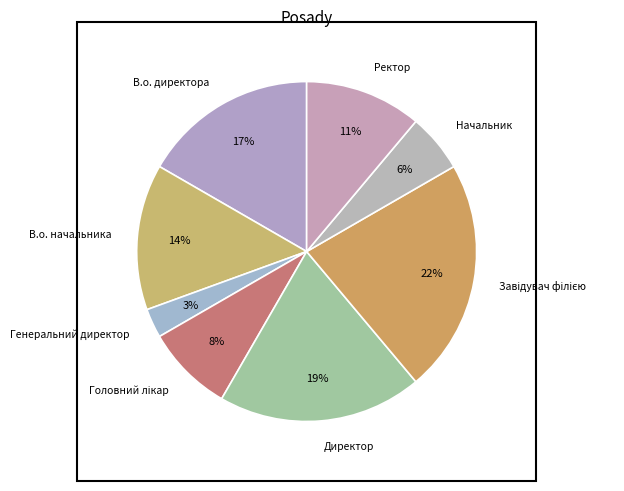

Does any single category account for the majority?

No